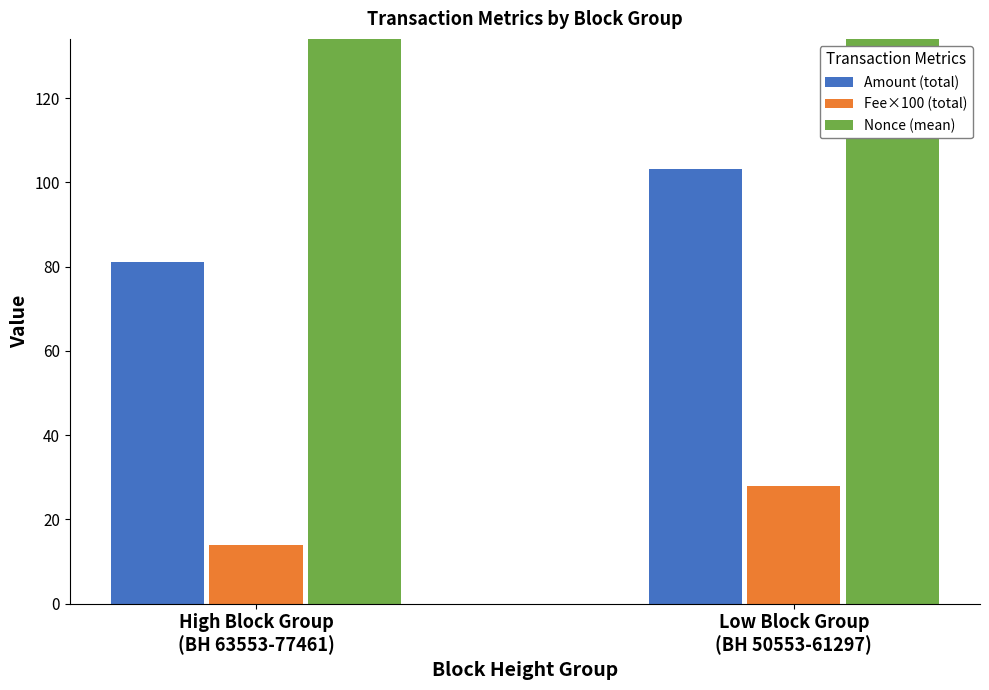

Which series has the largest total across all categories?

Nonce (mean)